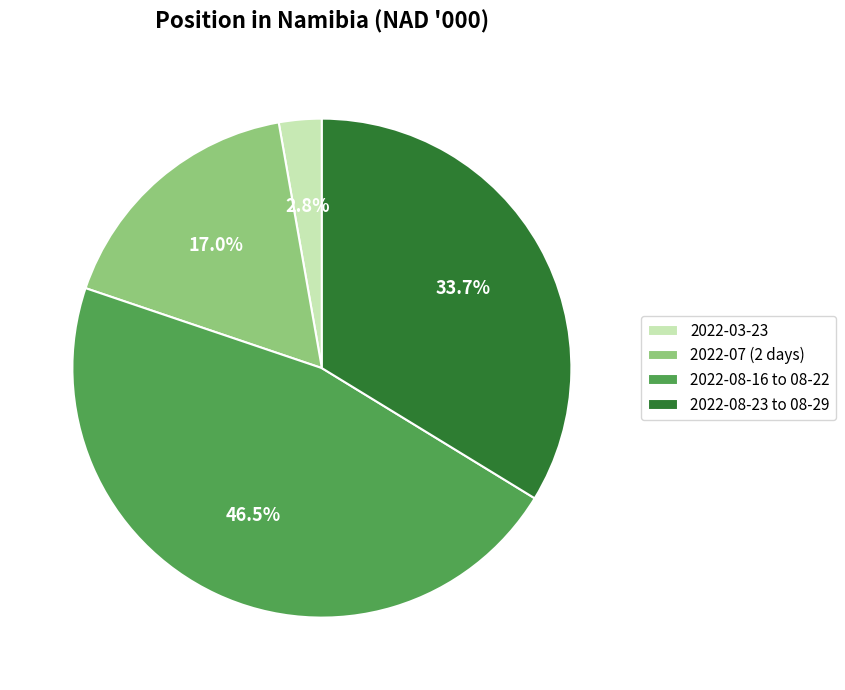

To the nearest percent, what is the average slice percentage?

25%